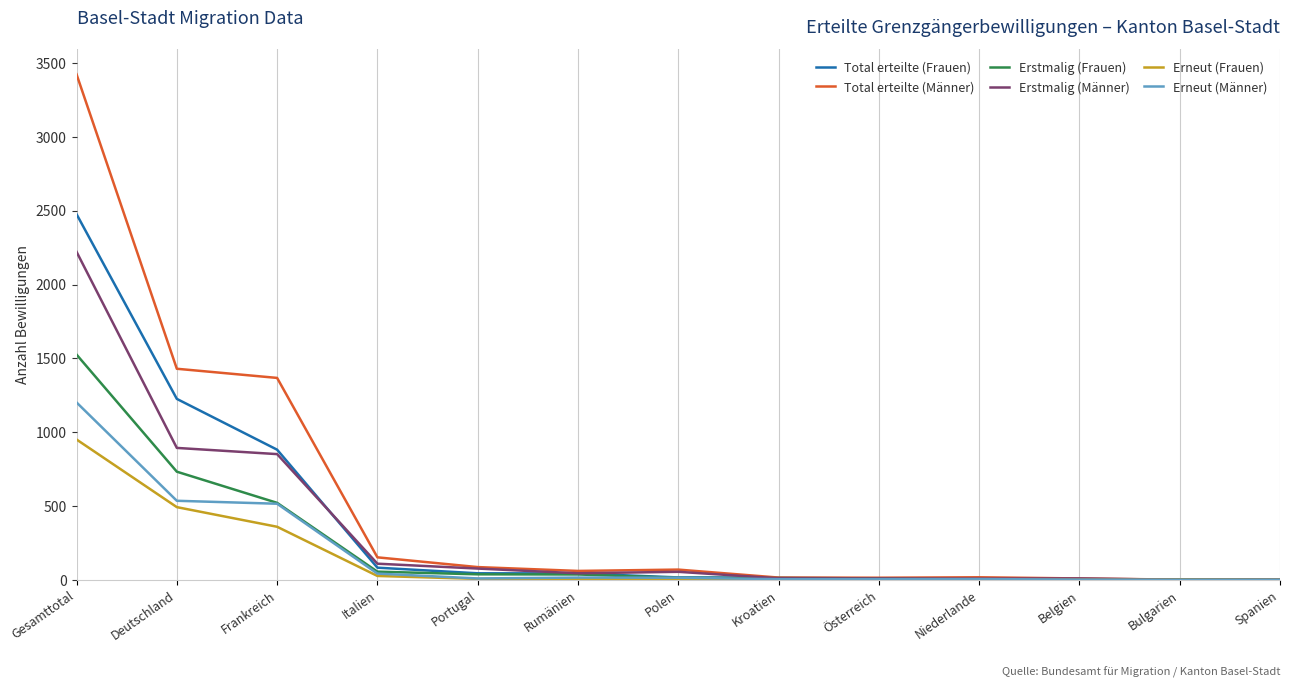

Which category has the highest value in the Total erteilte (Männer) series?

Gesamttotal